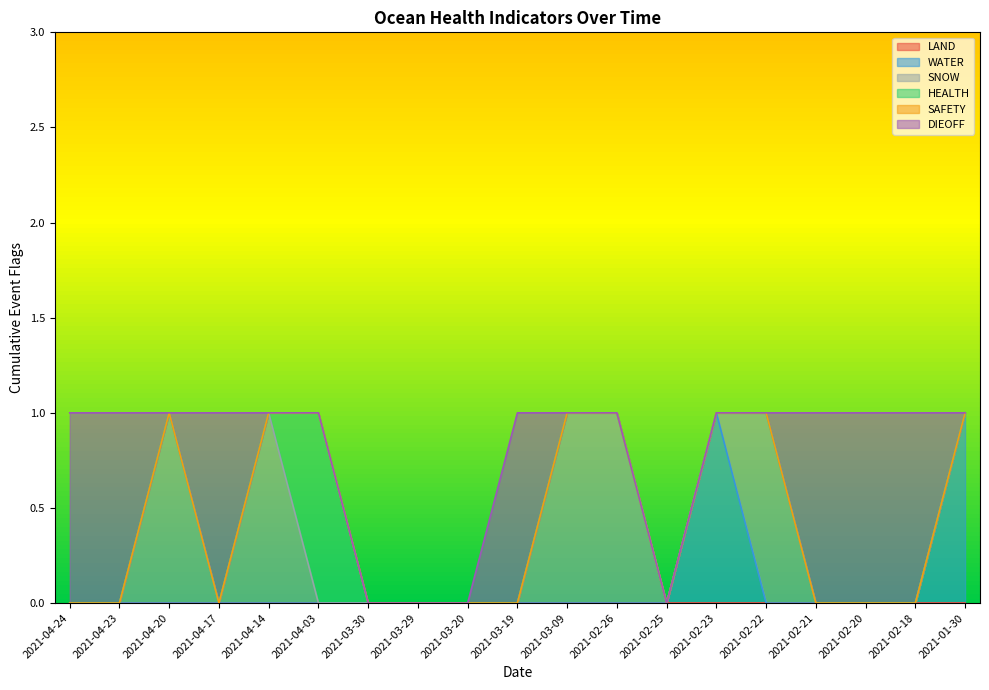

Which series has the widest spread of values?

WATER